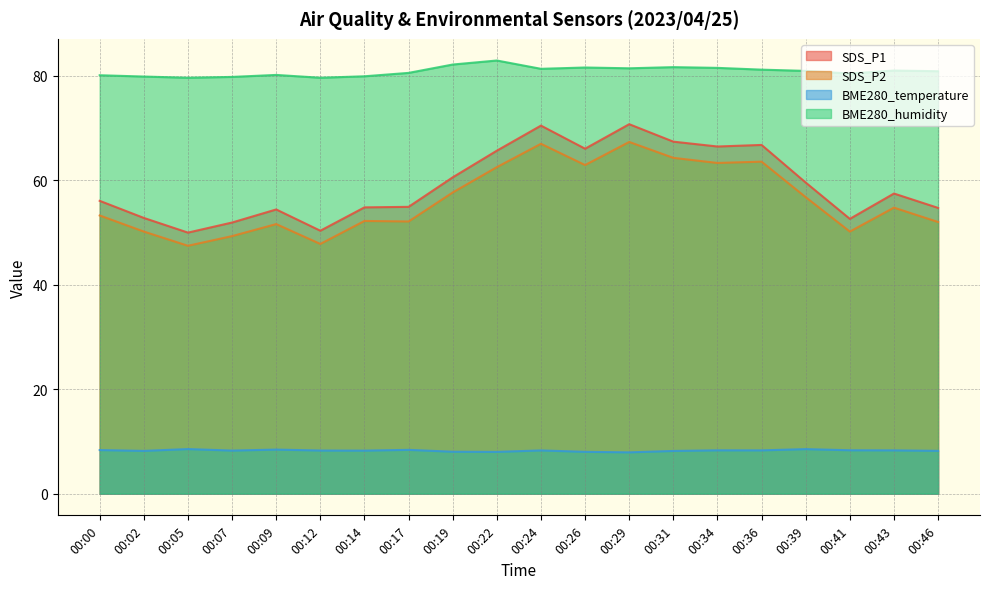

At which category does SDS_P1 reach its first local valley?

00:05